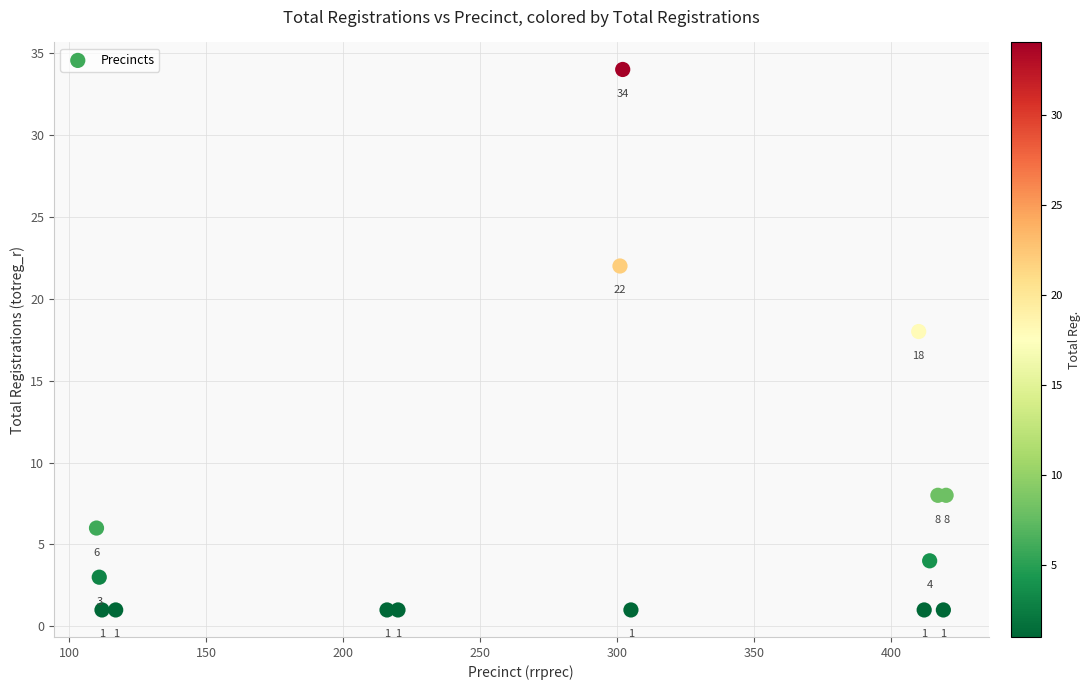

What Y value in the scatter plot is closest to 17?

18